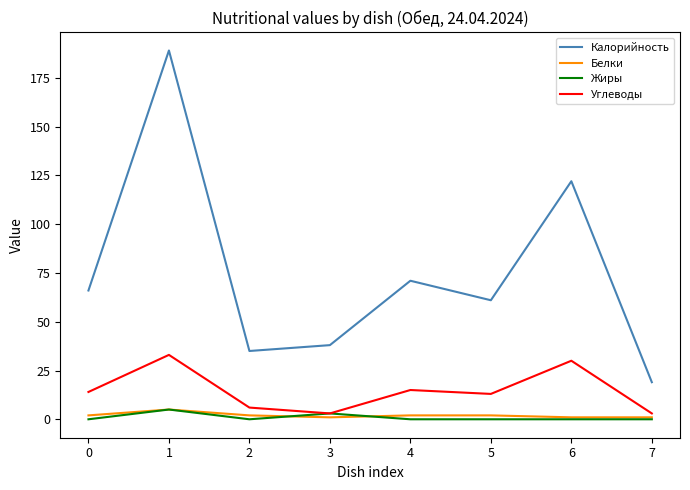

Reading left to right, extract all data points from this chart.

Калорийность: 0=66	1=189	2=35	3=38	4=71	5=61	6=122	7=19
Белки: 0=2	1=5	2=2	3=1	4=2	5=2	6=1	7=1
Жиры: 0=0	1=5	2=0	3=3	4=0	5=0	6=0	7=0
Углеводы: 0=14	1=33	2=6	3=3	4=15	5=13	6=30	7=3